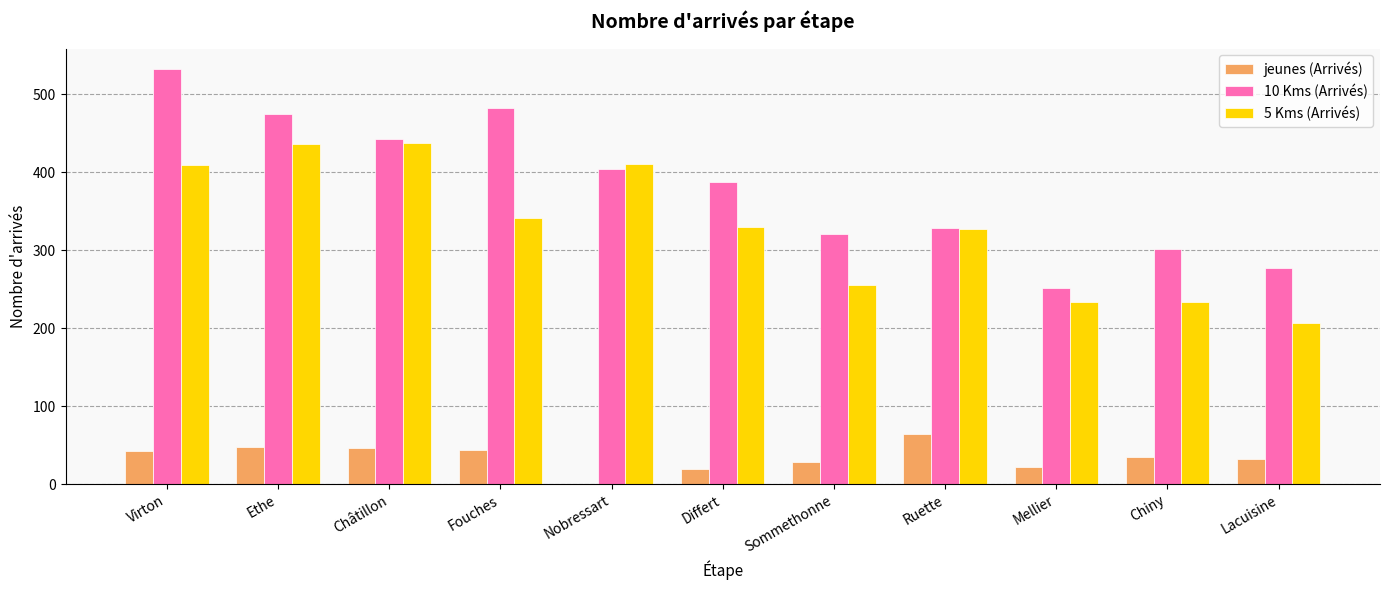

What is the sum of the 5 Kms (Arrivés) values at Lacuisine and Nobressart?

617